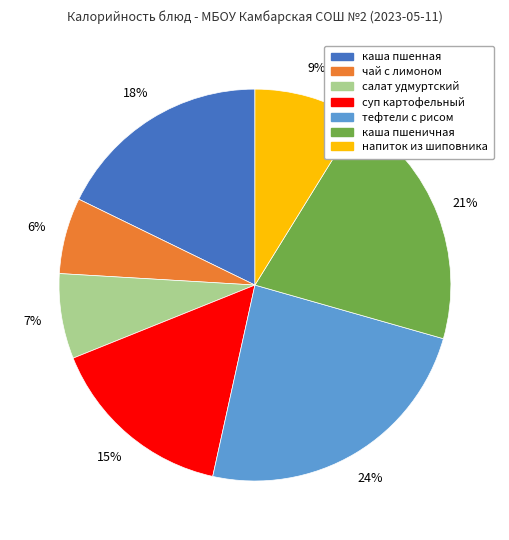

Does салат удмуртский account for over 50% of the chart?

No